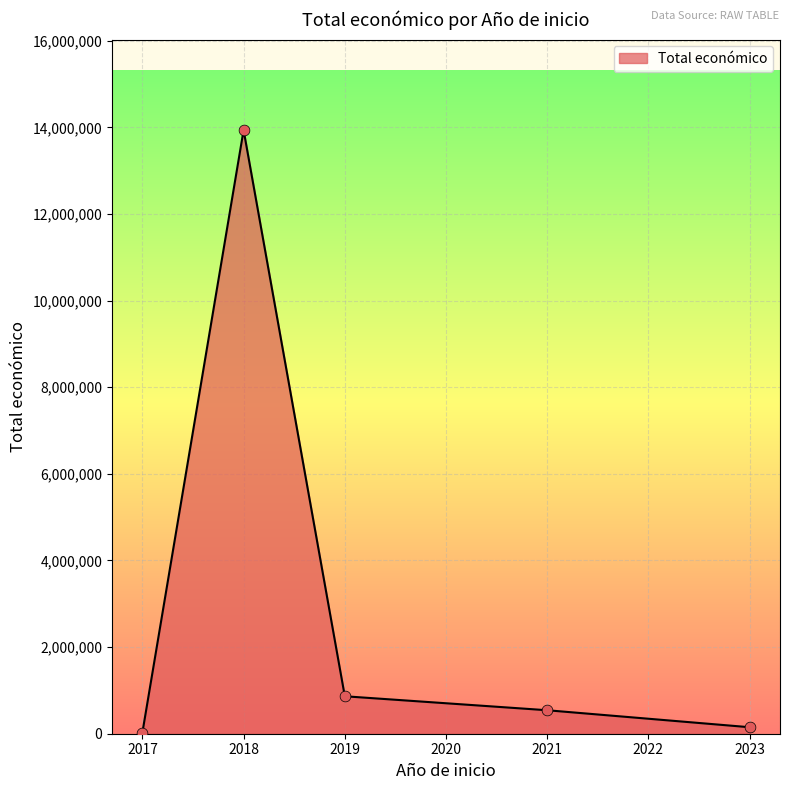

Approximately how many times larger is the value at 2019 compared to 2021?

1.6